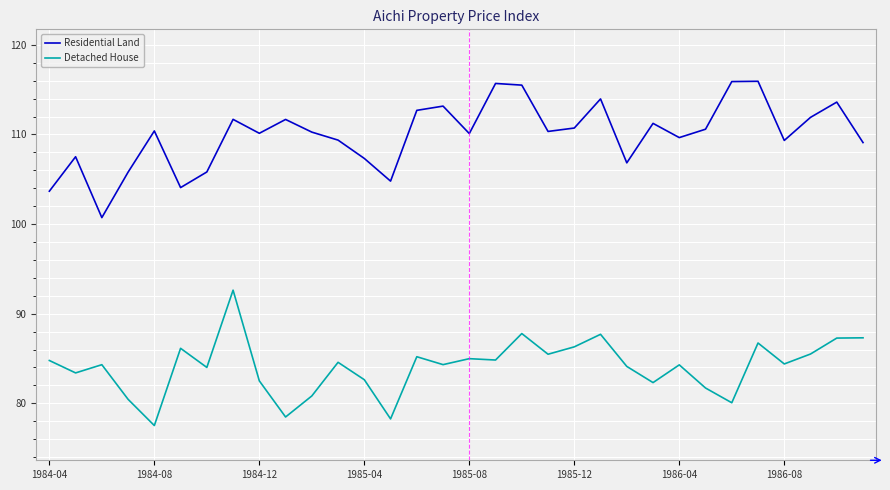

Rank the series by their average value, from highest to lowest.

Residential Land, Detached House